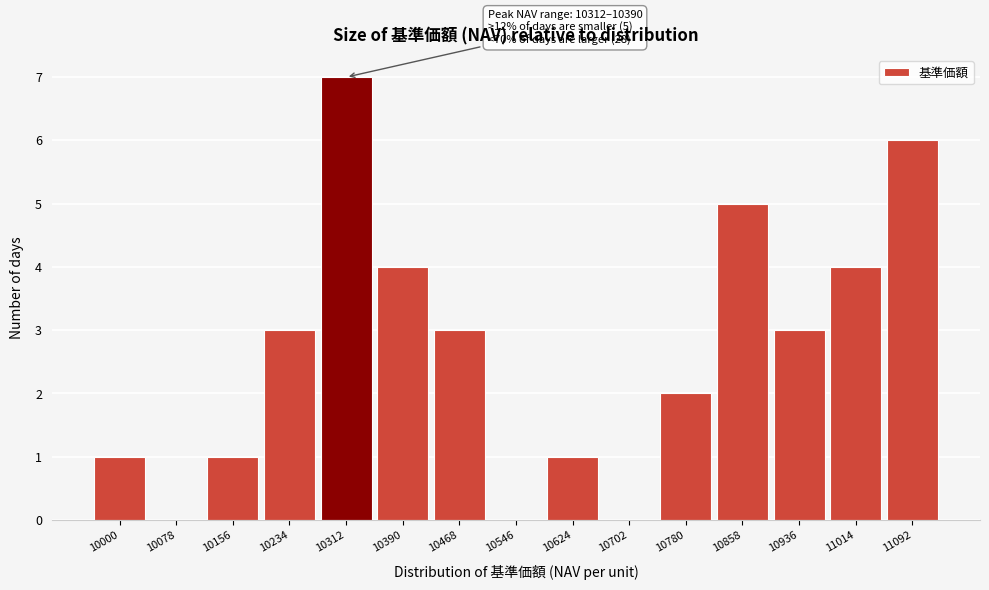

Reading left to right, what are all the values shown in this chart?

10000=1	10078=0	10156=1	10234=3	10312=7	10390=4	10468=3	10546=0	10624=1	10702=0	10780=2	10858=5	10936=3	11014=4	11092=6